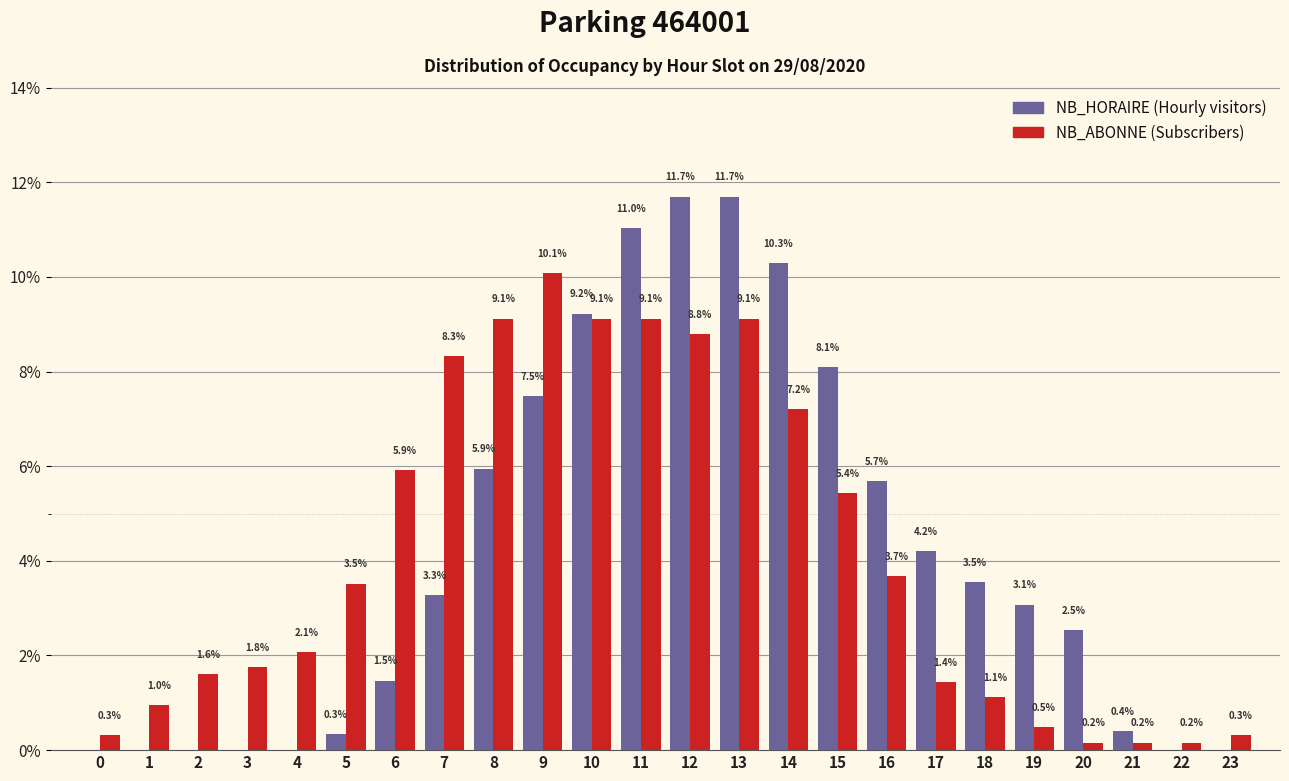

Reading left to right, what are all the values shown in this chart?

NB_HORAIRE: 0=0.0	1=0.0	2=0.0	3=0.0	4=0.0	5=0.3	6=1.5	7=3.3	8=5.9	9=7.5	10=9.2	11=11.0	12=11.7	13=11.7	14=10.3	15=8.1	16=5.7	17=4.2	18=3.5	19=3.1	20=2.5	21=0.4	22=0.0	23=0.0
NB_ABONNE: 0=0.3	1=1.0	2=1.6	3=1.8	4=2.1	5=3.5	6=5.9	7=8.3	8=9.1	9=10.1	10=9.1	11=9.1	12=8.8	13=9.1	14=7.2	15=5.4	16=3.7	17=1.4	18=1.1	19=0.5	20=0.2	21=0.2	22=0.2	23=0.3